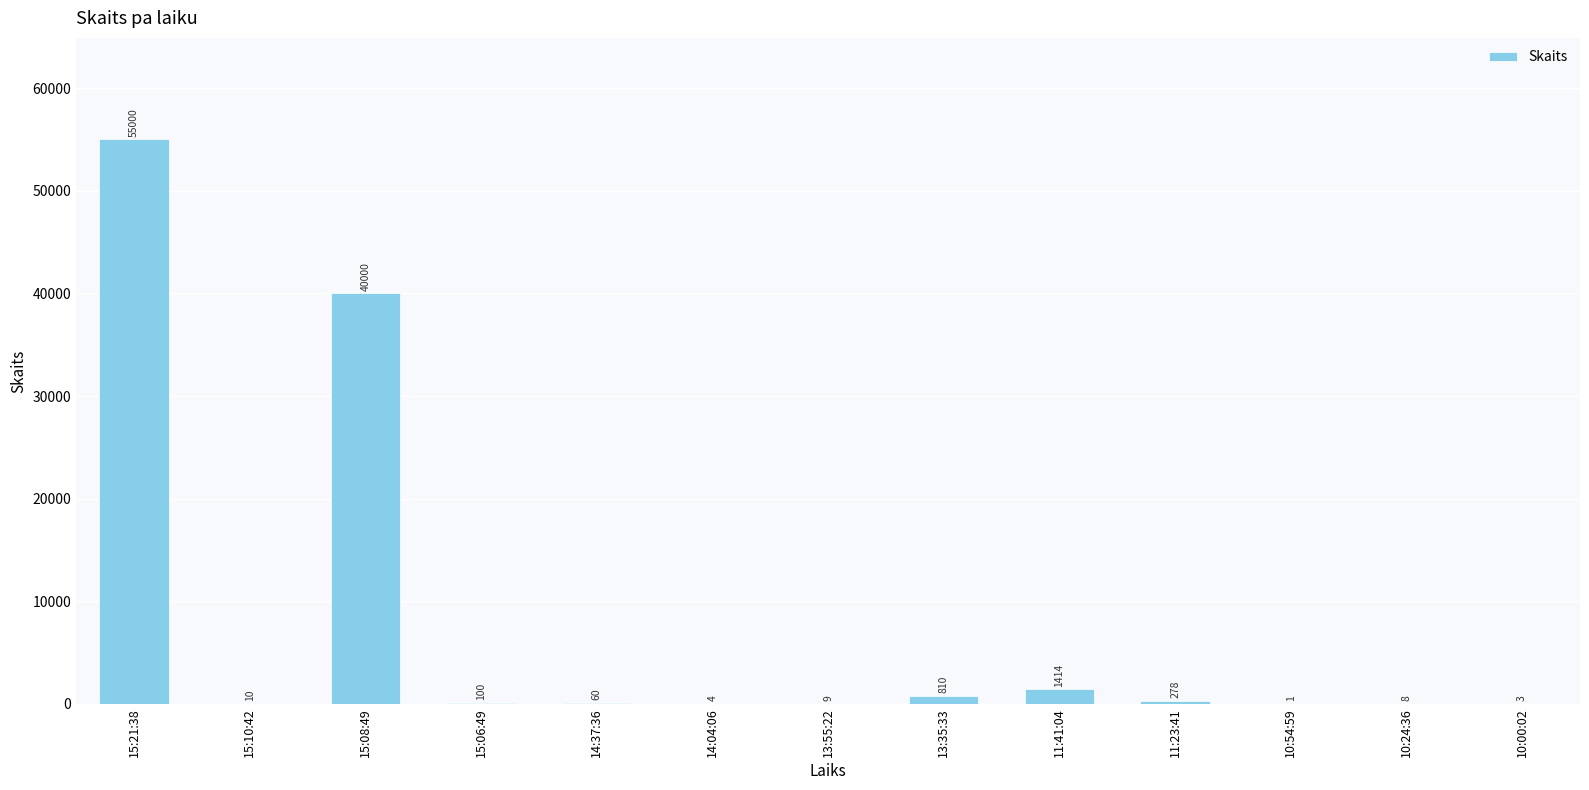

What is the change in value from 15:10:42 to 11:41:04?

+1404